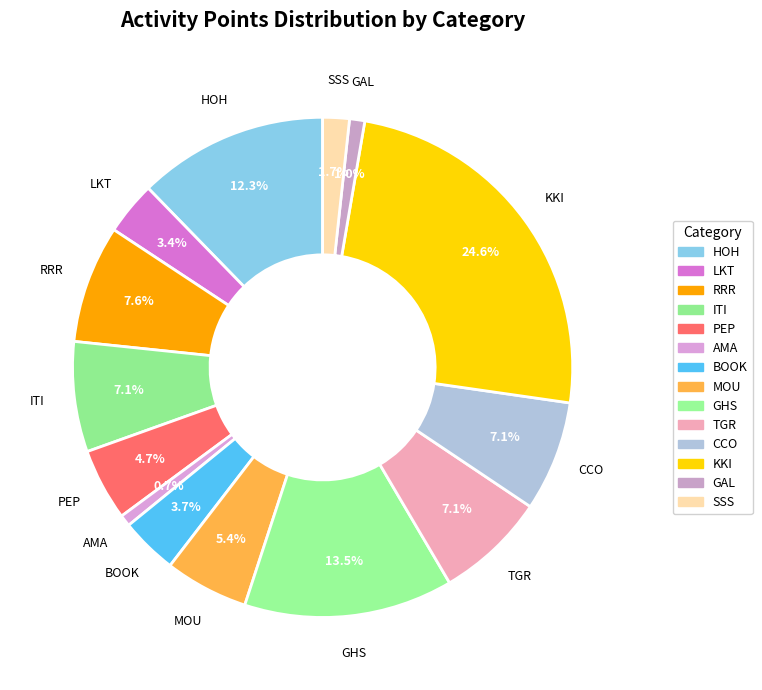

What percentage is the BOOK slice, to the nearest percent?

4%